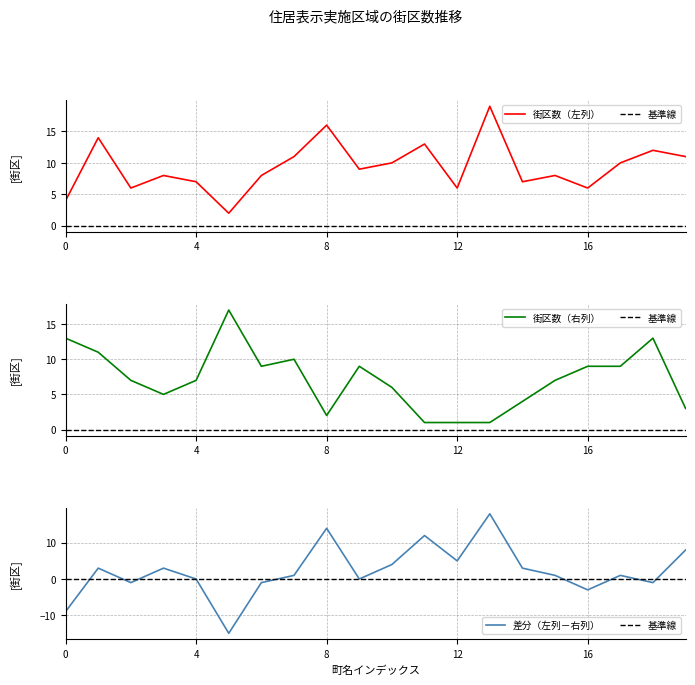

How many data points in 街区数（右列） are less than 7?

8